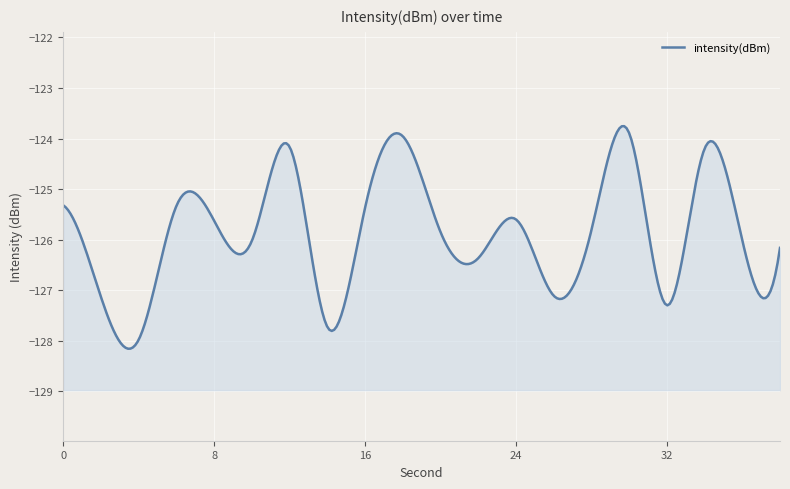

How many distinct data groups are displayed?

1